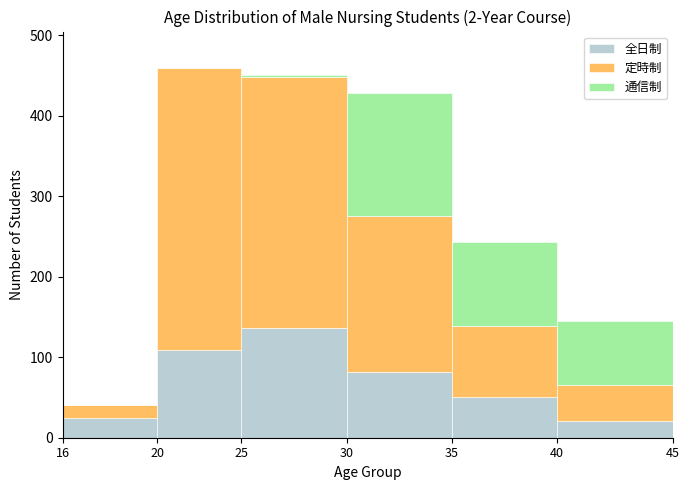

Reading left to right, list the values for the 全日制 series.

16=24	20=109	25=136	30=82	35=50	40=21